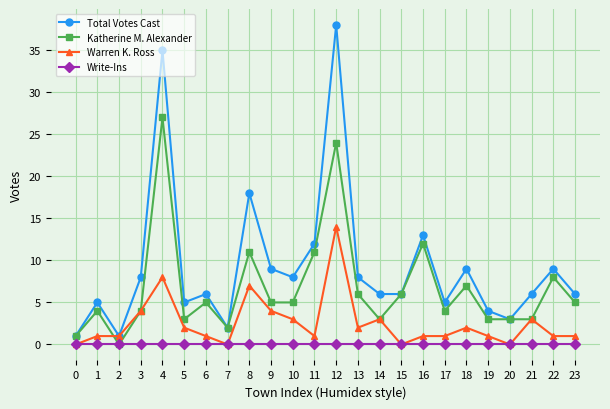

What is the difference between the second highest and minimum values in the Warren K. Ross series?

8